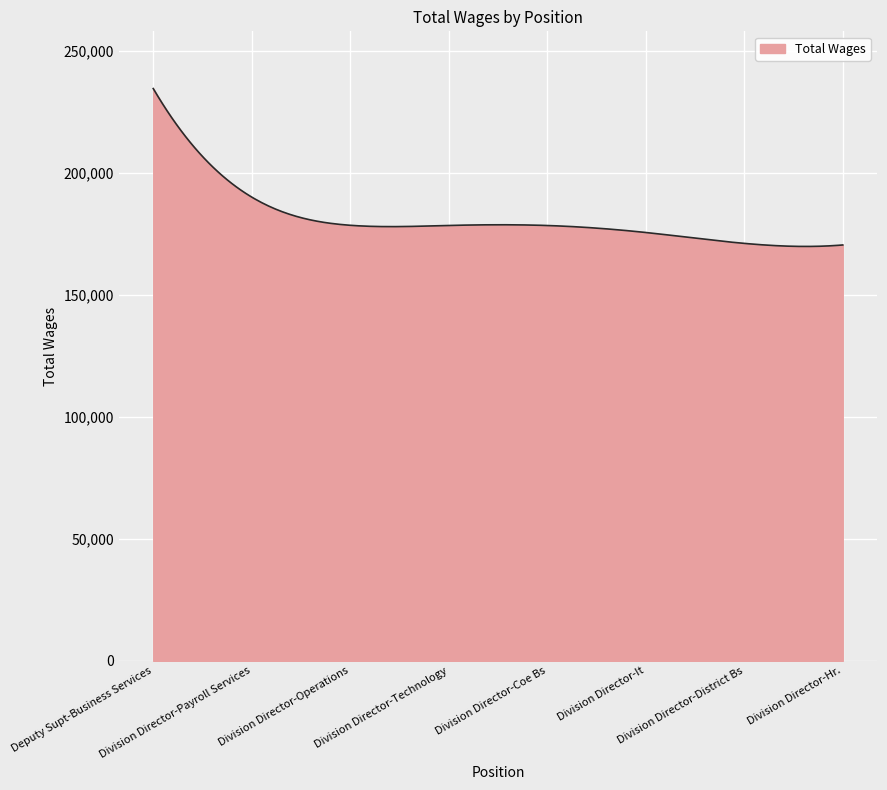

What is the difference between the maximum and minimum values?

64700.5